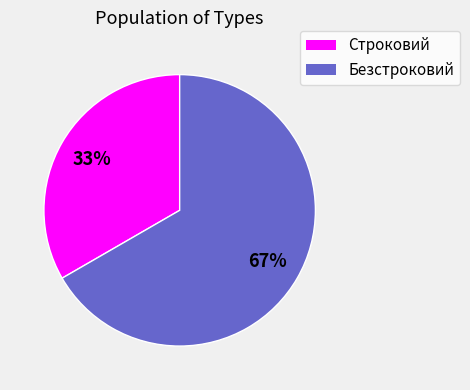

To the nearest percent, what portion does Строковий represent?

33%